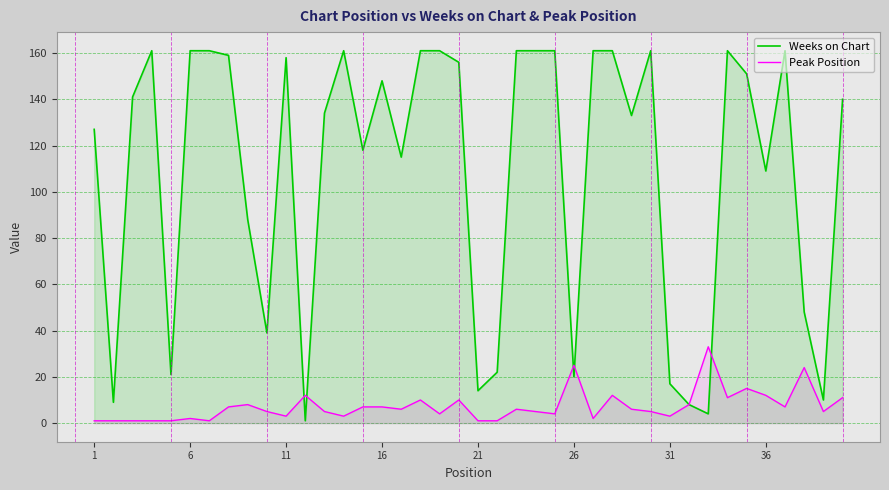

True or false: Peak Position and Weeks on Chart cross at least once.

True